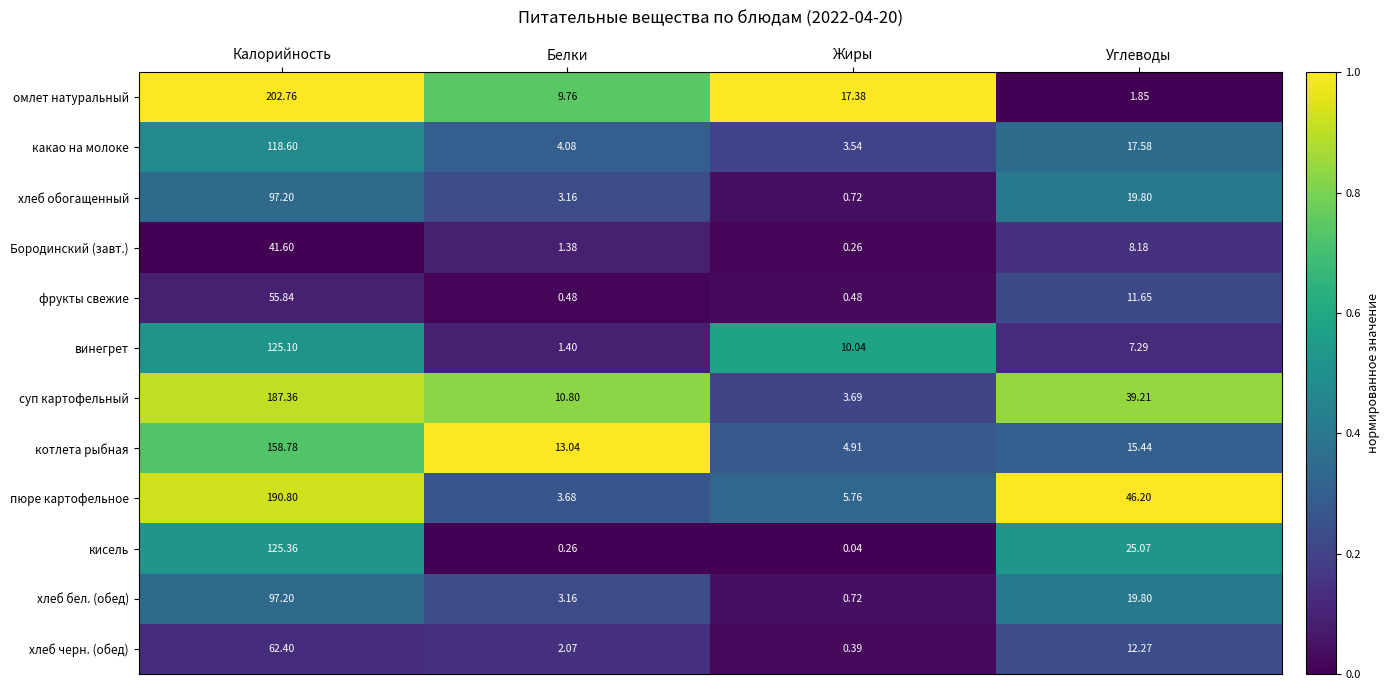

At which category is the sum across all series the highest?

Калорийность